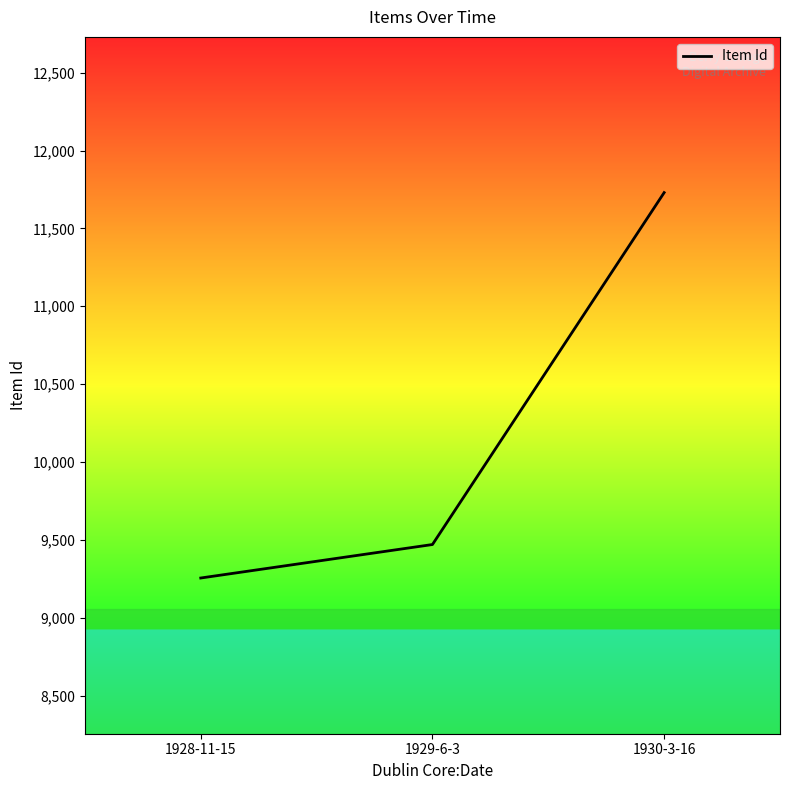

What position from the right is 1930-3-16?

1